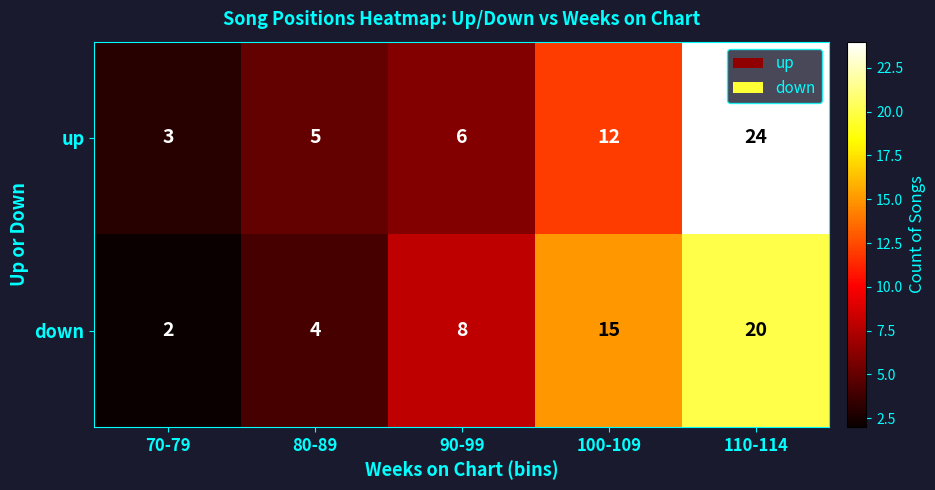

How many categories are shown in the chart?

5